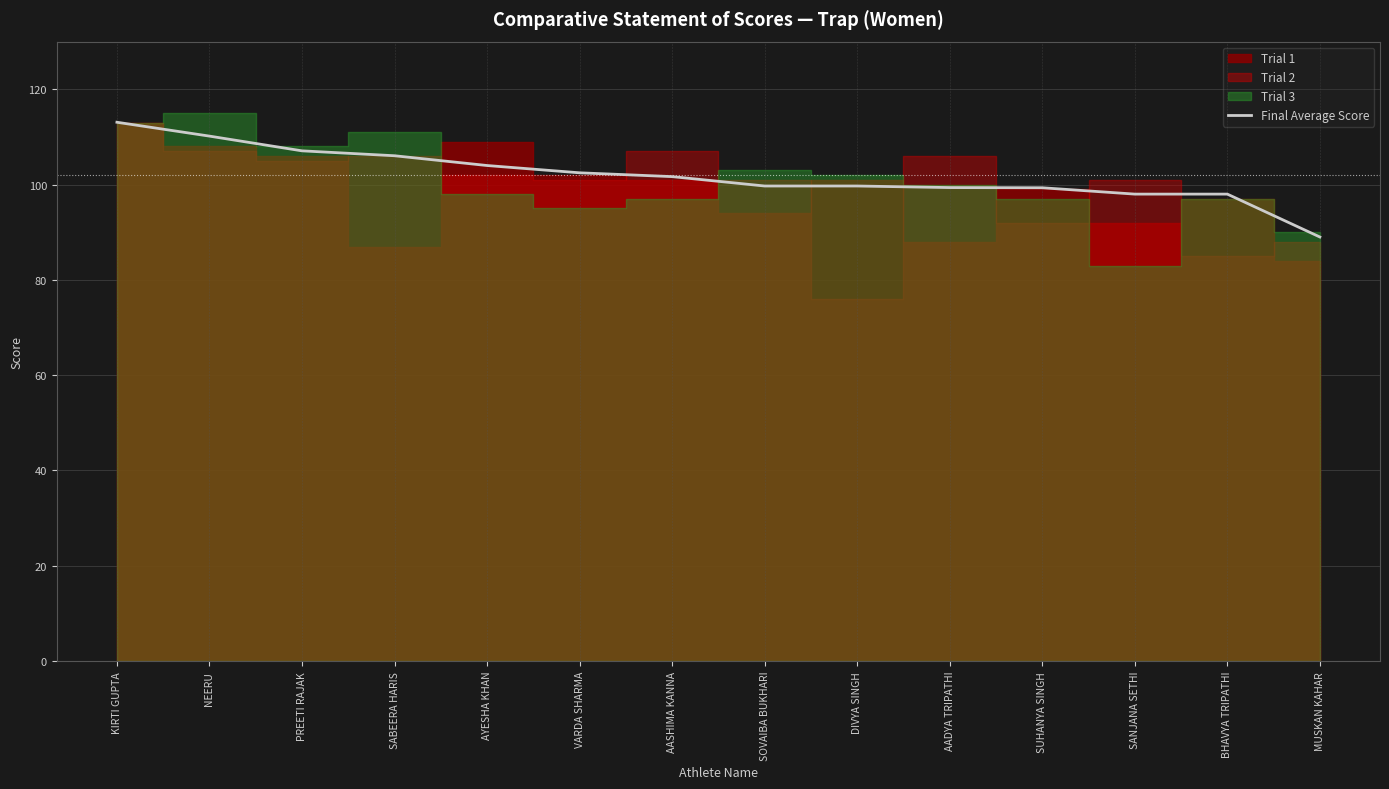

List the labels in order of value, largest first.

KIRTI GUPTA, NEERU, PREETI RAJAK, SABEERA HARIS, AYESHA KHAN, VARDA SHARMA, AASHIMA KANNA, SOVAIBA BUKHARI, DIVYA SINGH, AADYA TRIPATHI, SUHANYA SINGH, SANJANA SETHI, BHAVYA TRIPATHI, MUSKAN KAHAR